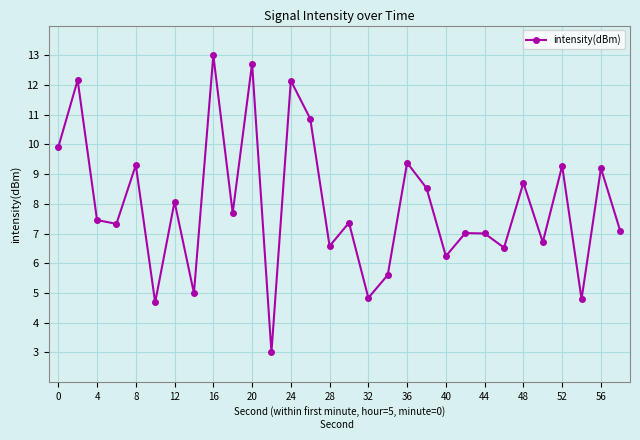

What is the average value?

7.9